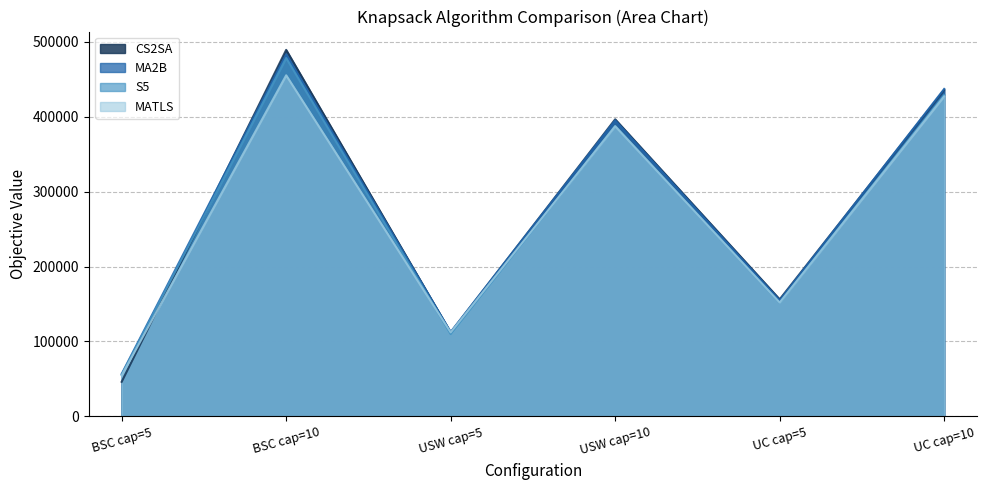

Between BSC cap=5 and USW cap=10, which series saw the biggest shift?

CS2SA